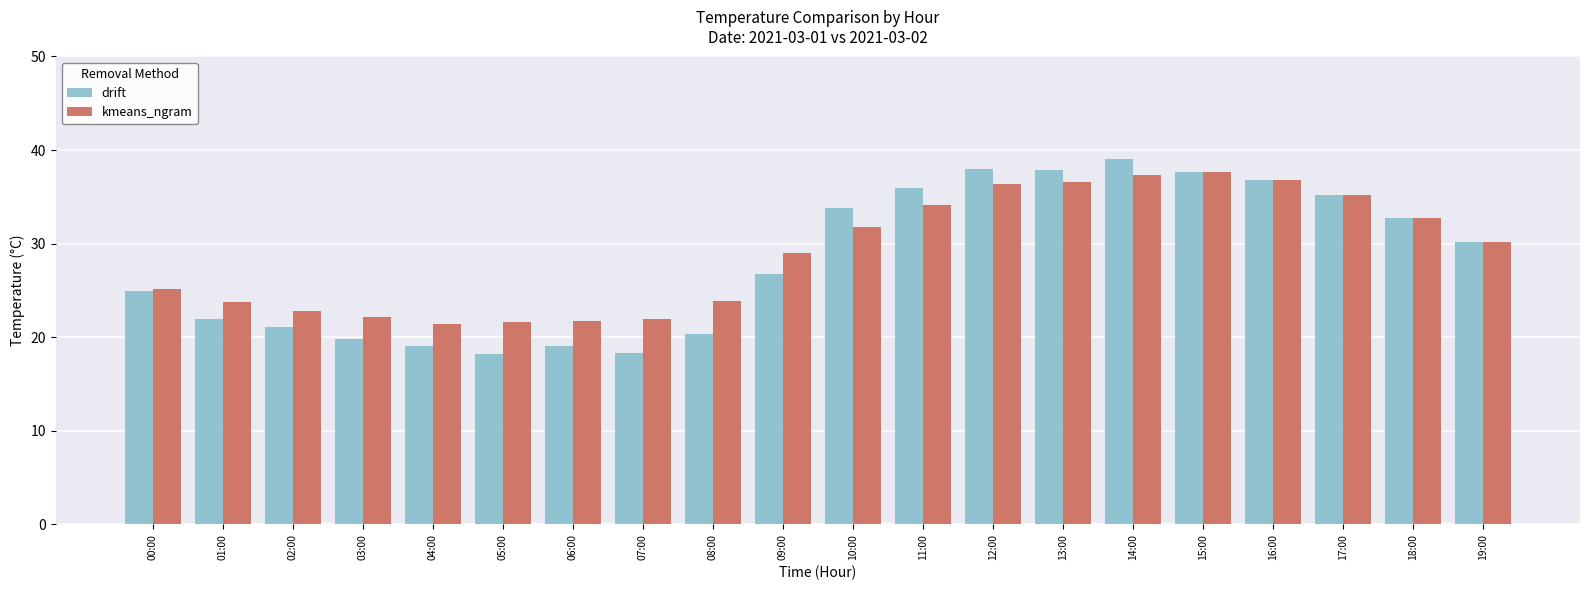

What value does the kmeans_ngram series have at 07:00?

21.9